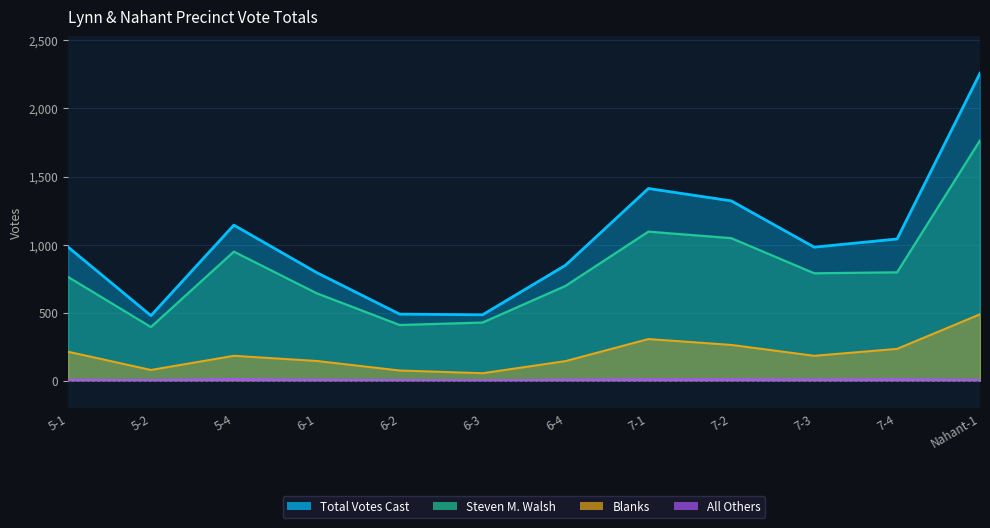

How many values in the Blanks series exceed 183?

5